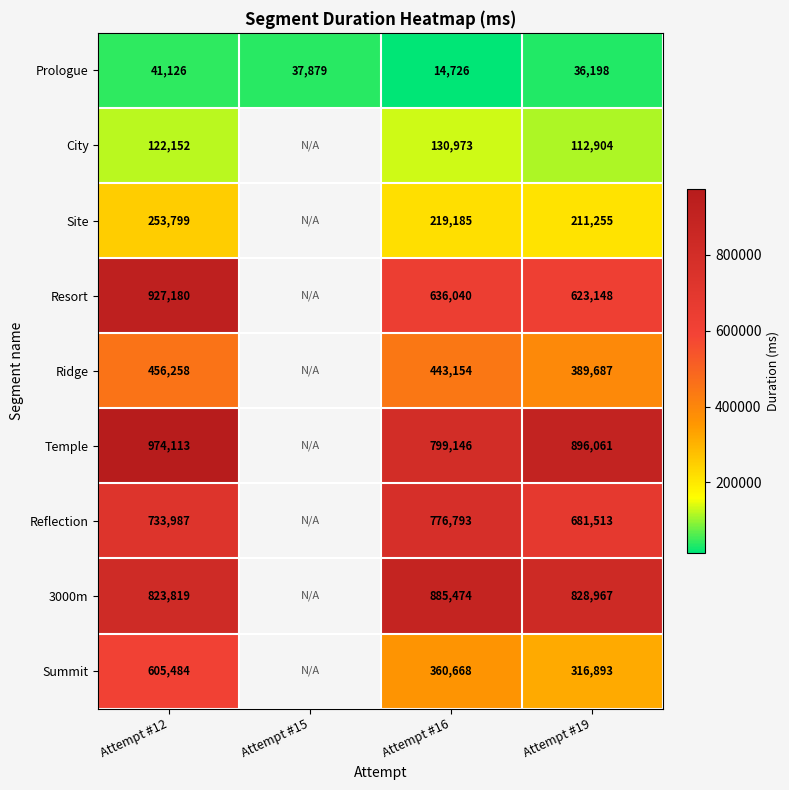

What is the total value across all series at Attempt #19?

4096626